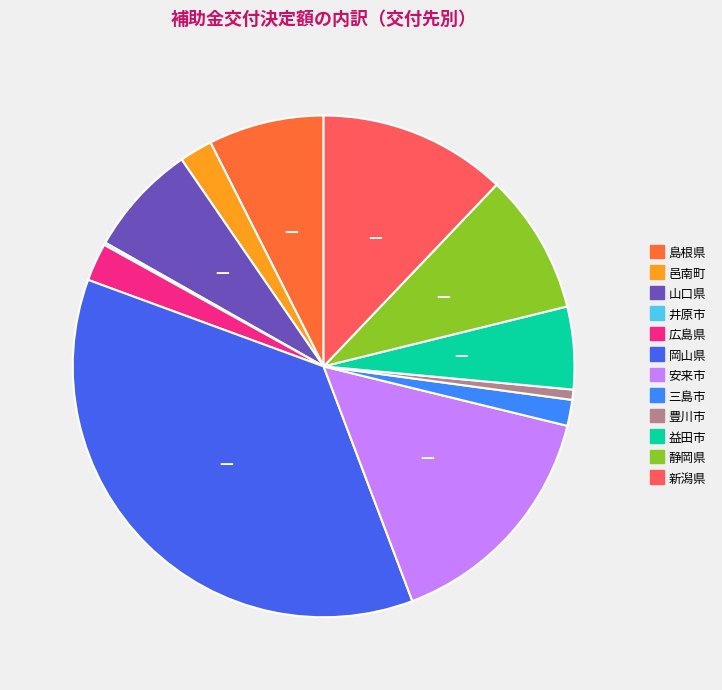

Which category has the biggest portion of the pie?

岡山県